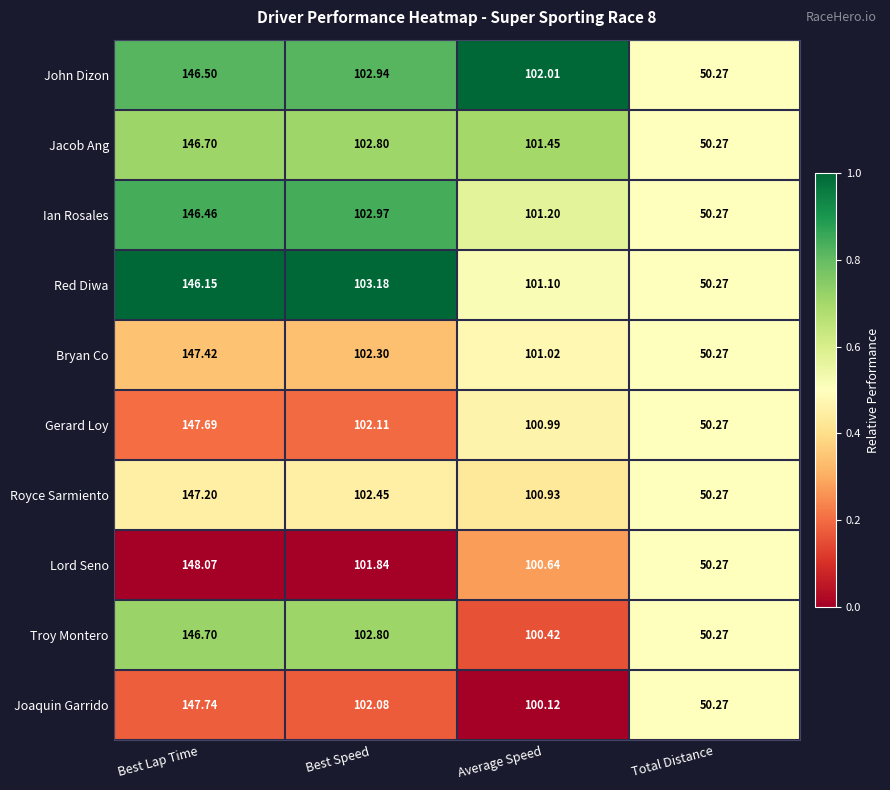

Which category has the lowest value across all series?

Total Distance